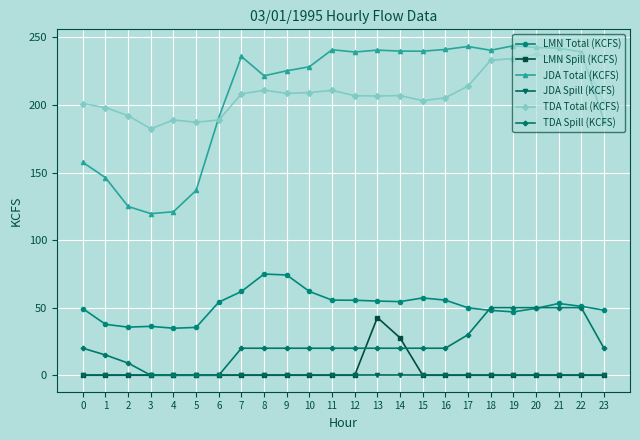

Which series has the largest range (max minus min)?

JDA Total (KCFS)